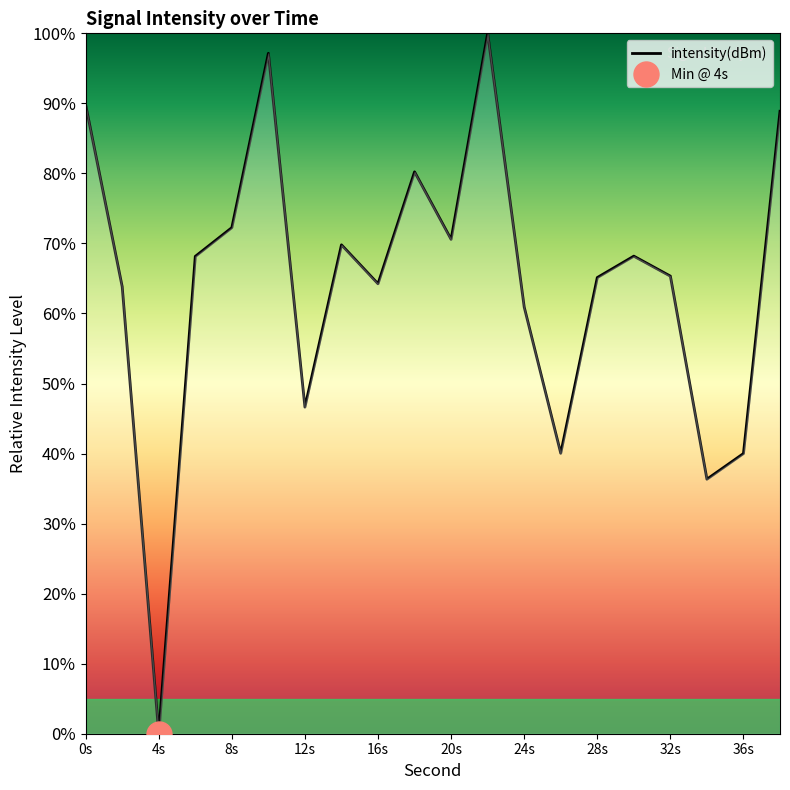

The value of intensity(dBm) at 24s is 81.0. True or false?

False